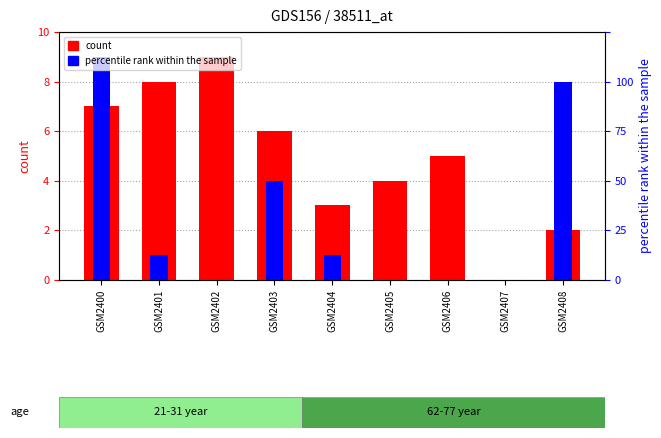

How many groups of bars are there?

9